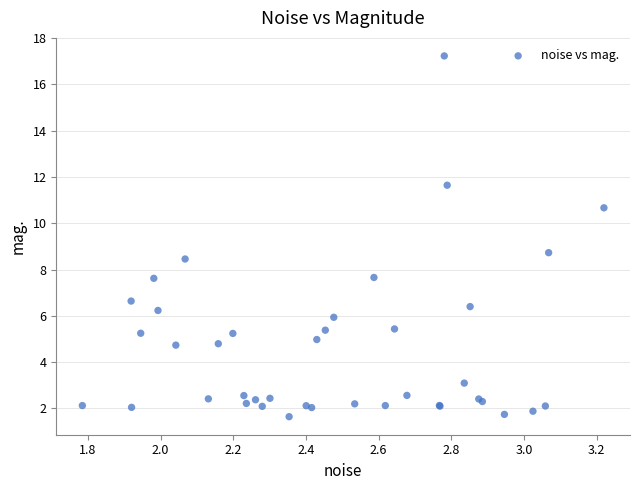

What Y value in the scatter plot is closest to 9?

8.7